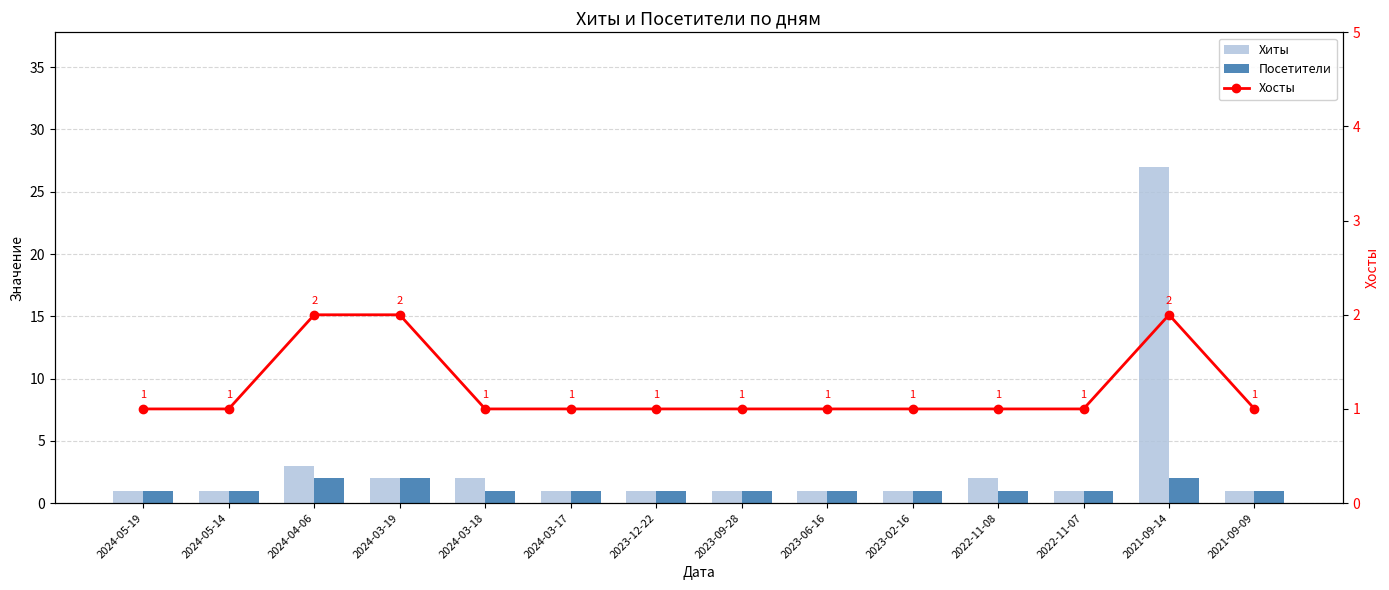

What is the approximate value of Хиты at 2024-03-18?

2